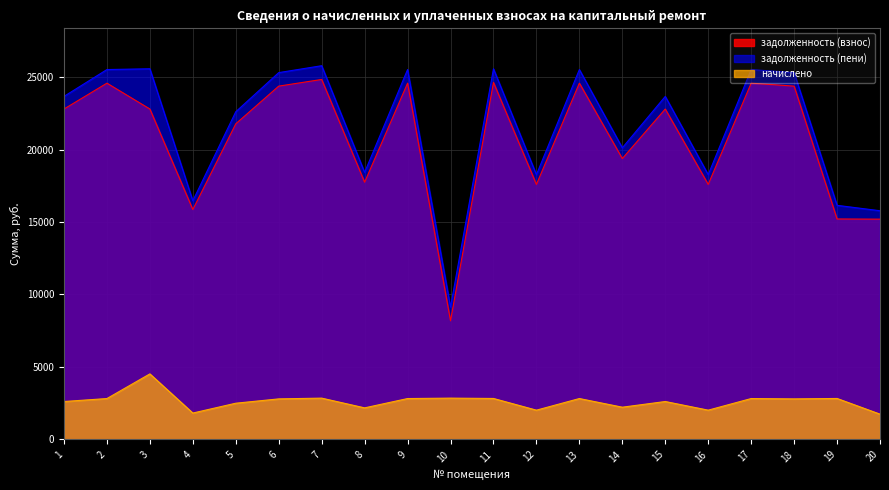

Does the chart display data point markers on the line(s)?

No